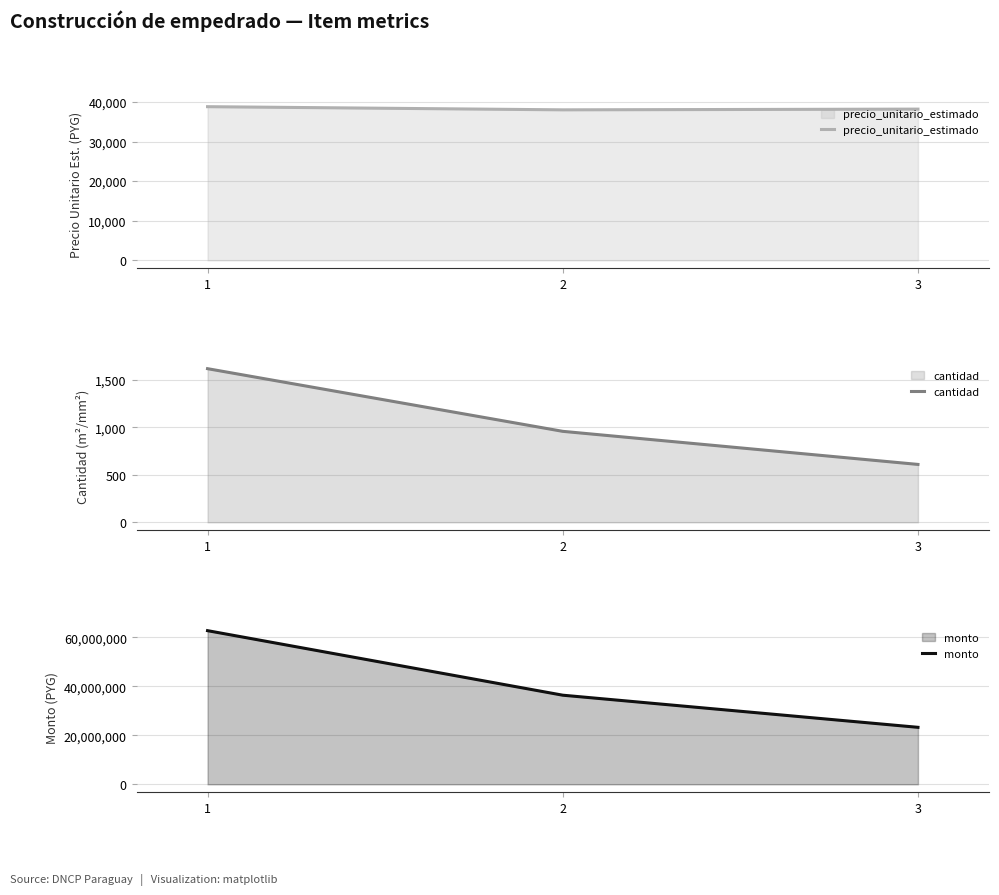

How many values in the precio_unitario_estimado series are below 38176?

1